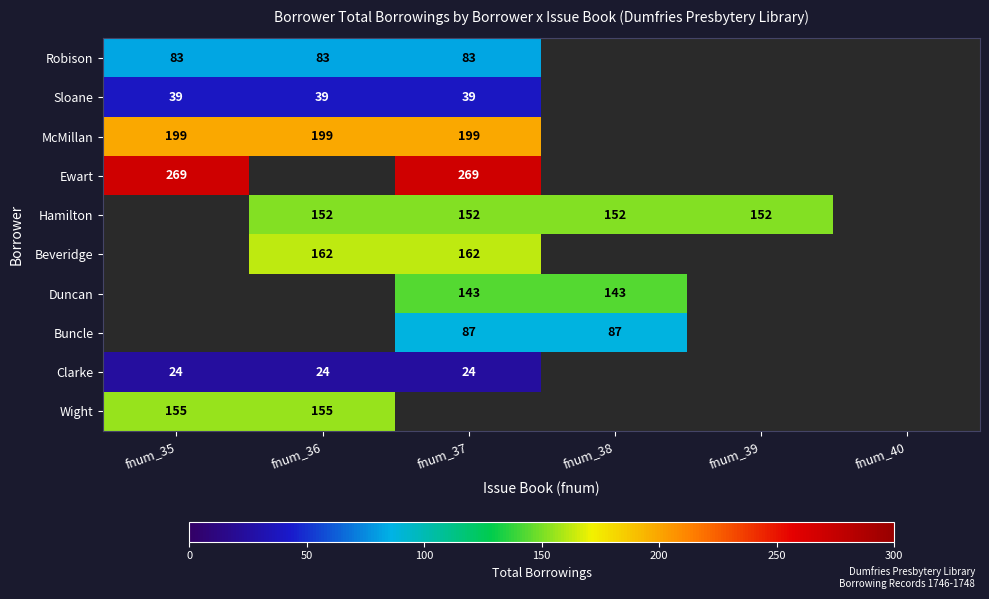

The value of Robison at fnum_37 is 22. True or false?

False